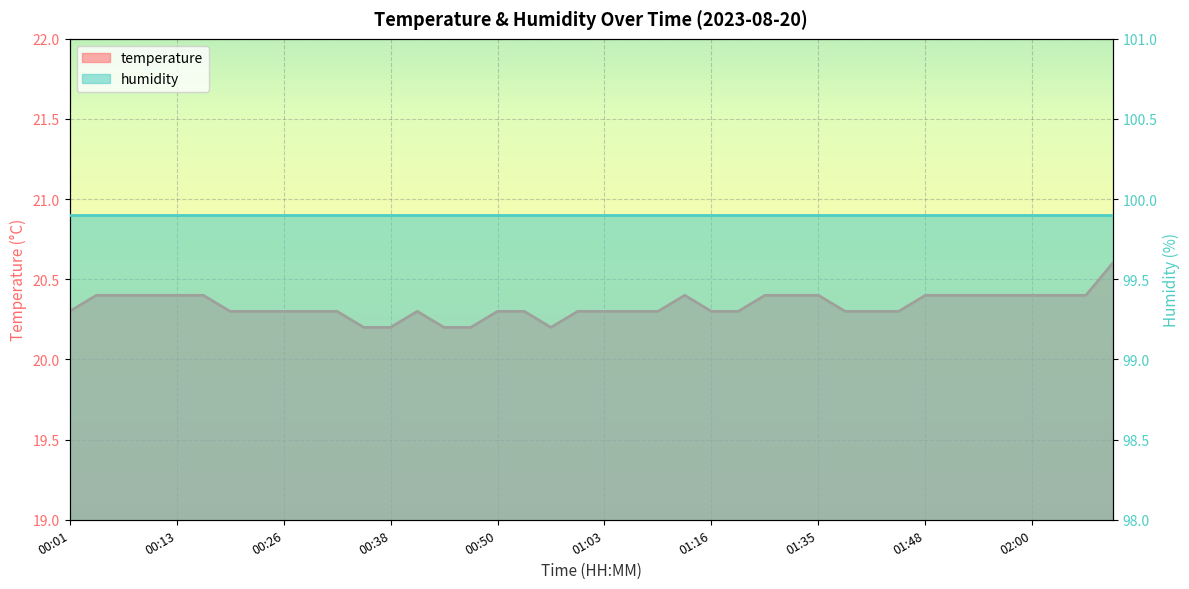

Where is the data nearest to the value 20?

00:35